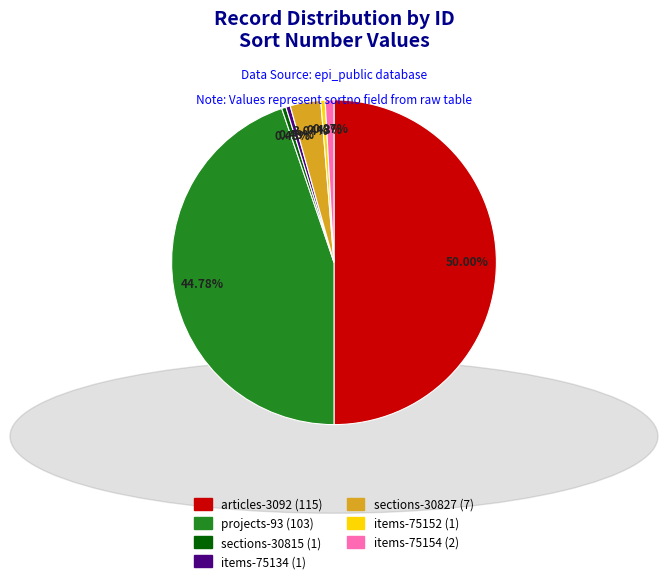

Does items-75134 account for over 50% of the chart?

No